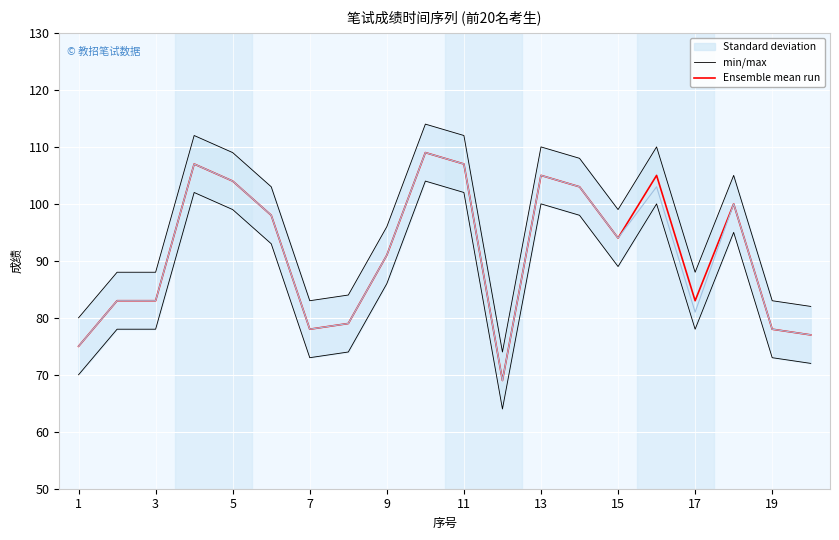

Does the chart display data point markers on the line(s)?

No